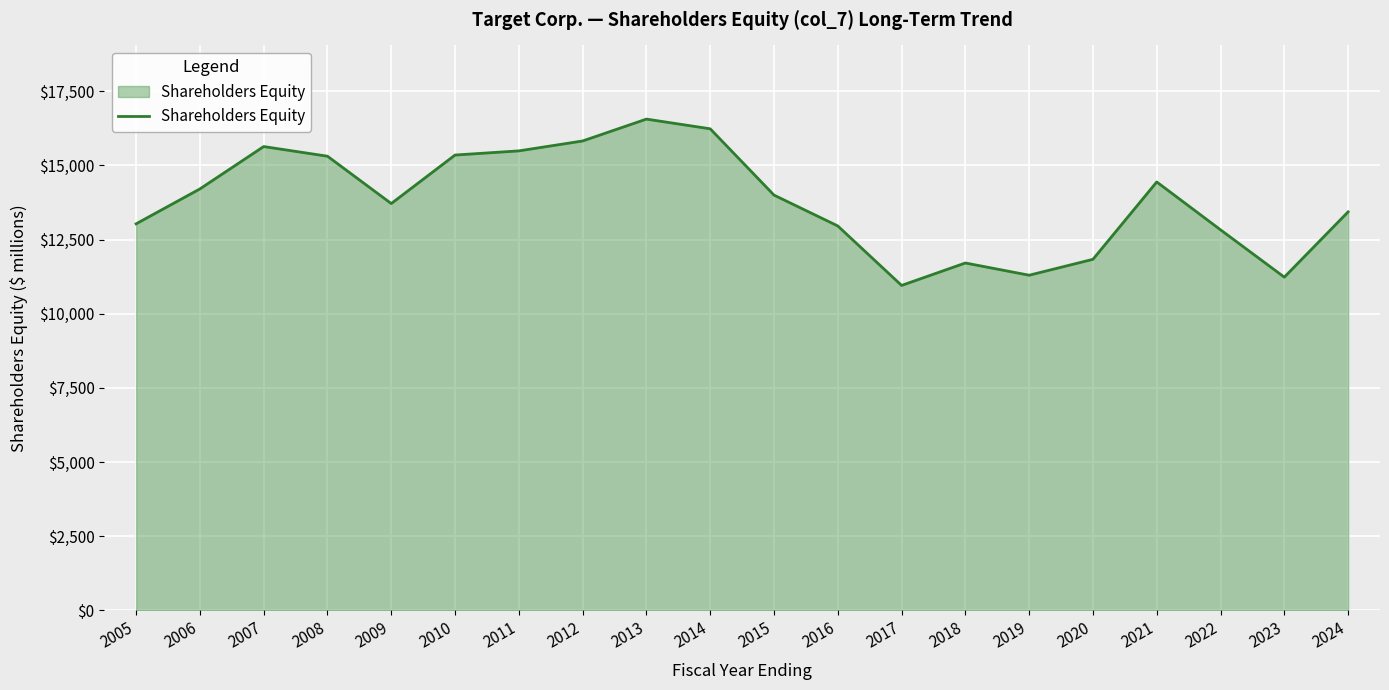

What is the difference between the maximum and minimum values?

5605